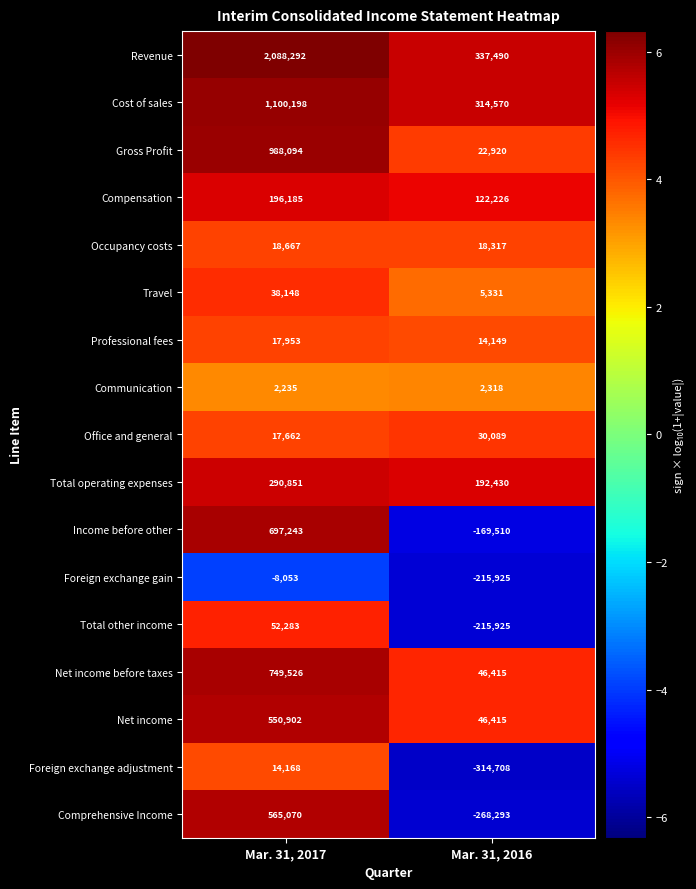

What is the average value of the Occupancy costs series?

18492